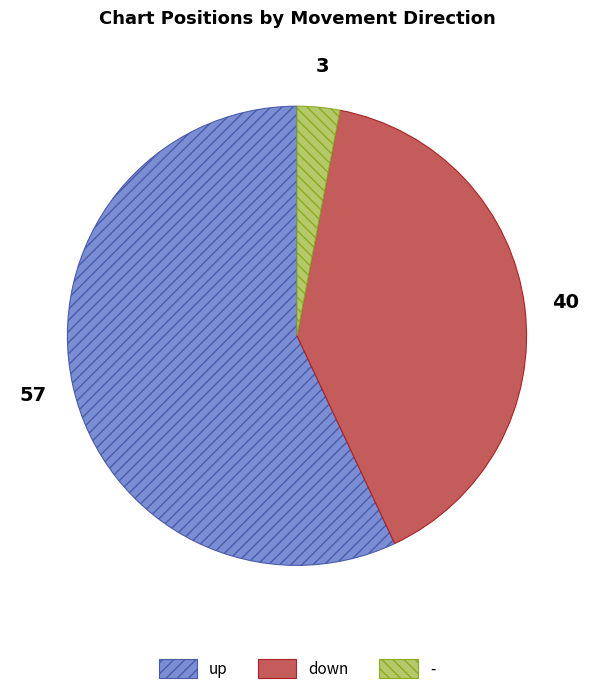

Combined, do - and up account for over 50%?

Yes